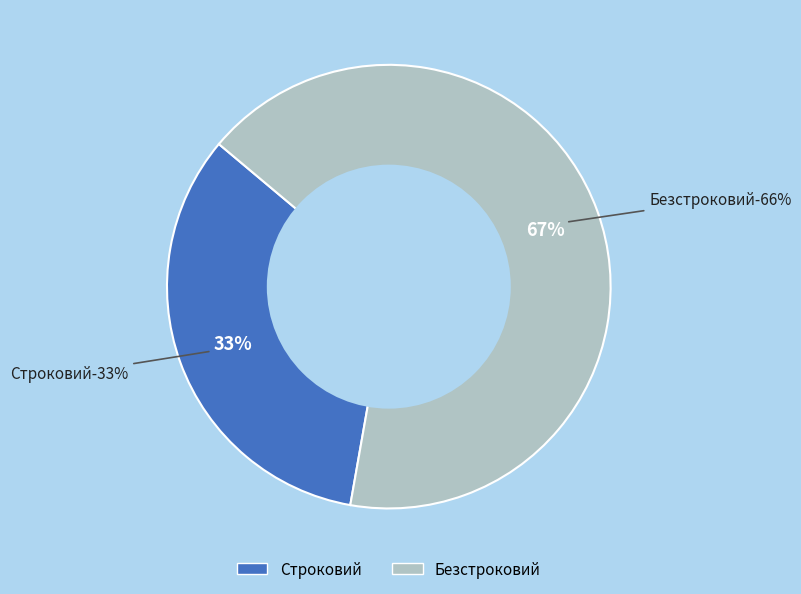

Is the sum of Безстроковий and Строковий greater than half?

Yes